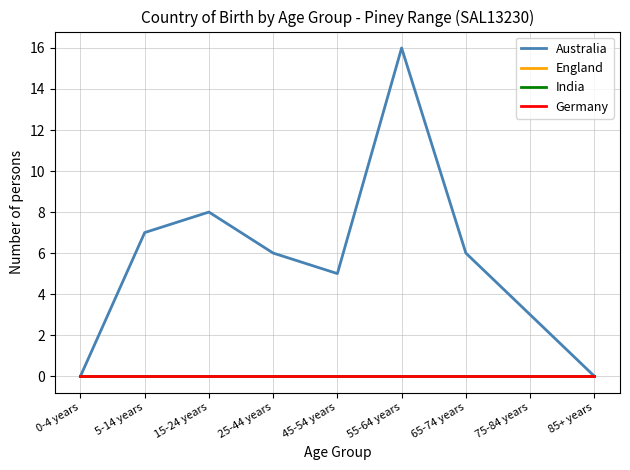

Where is Australia nearest to the value 8?

15-24 years